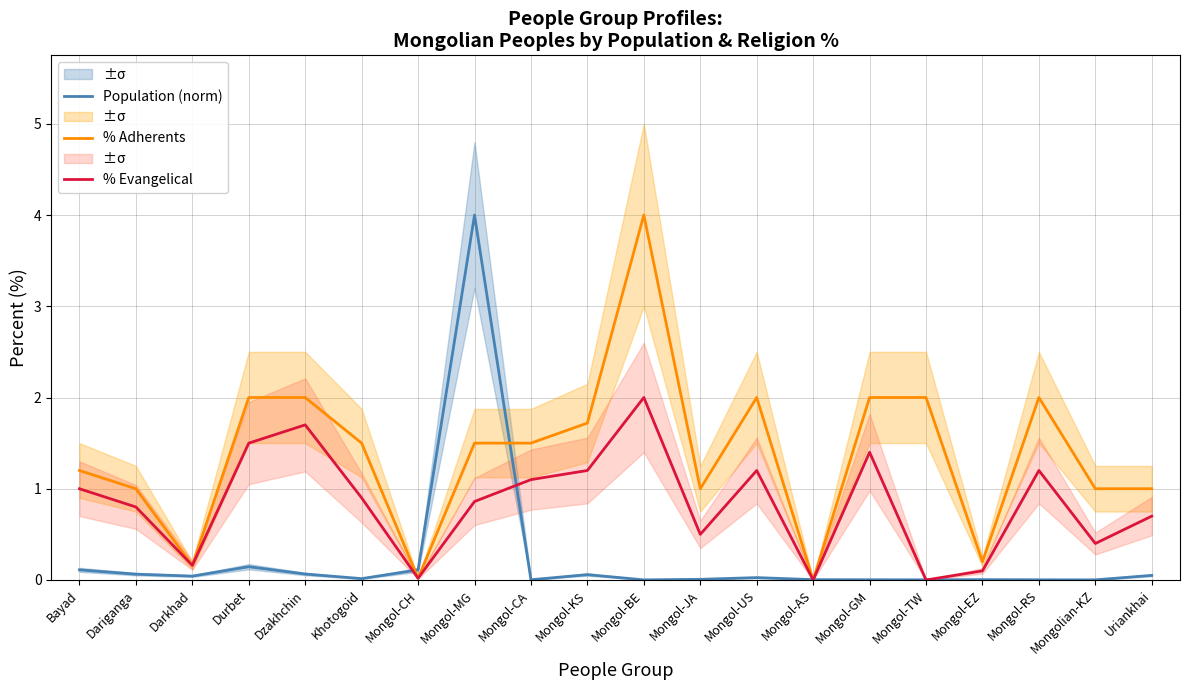

How many lines are shown in the chart?

3